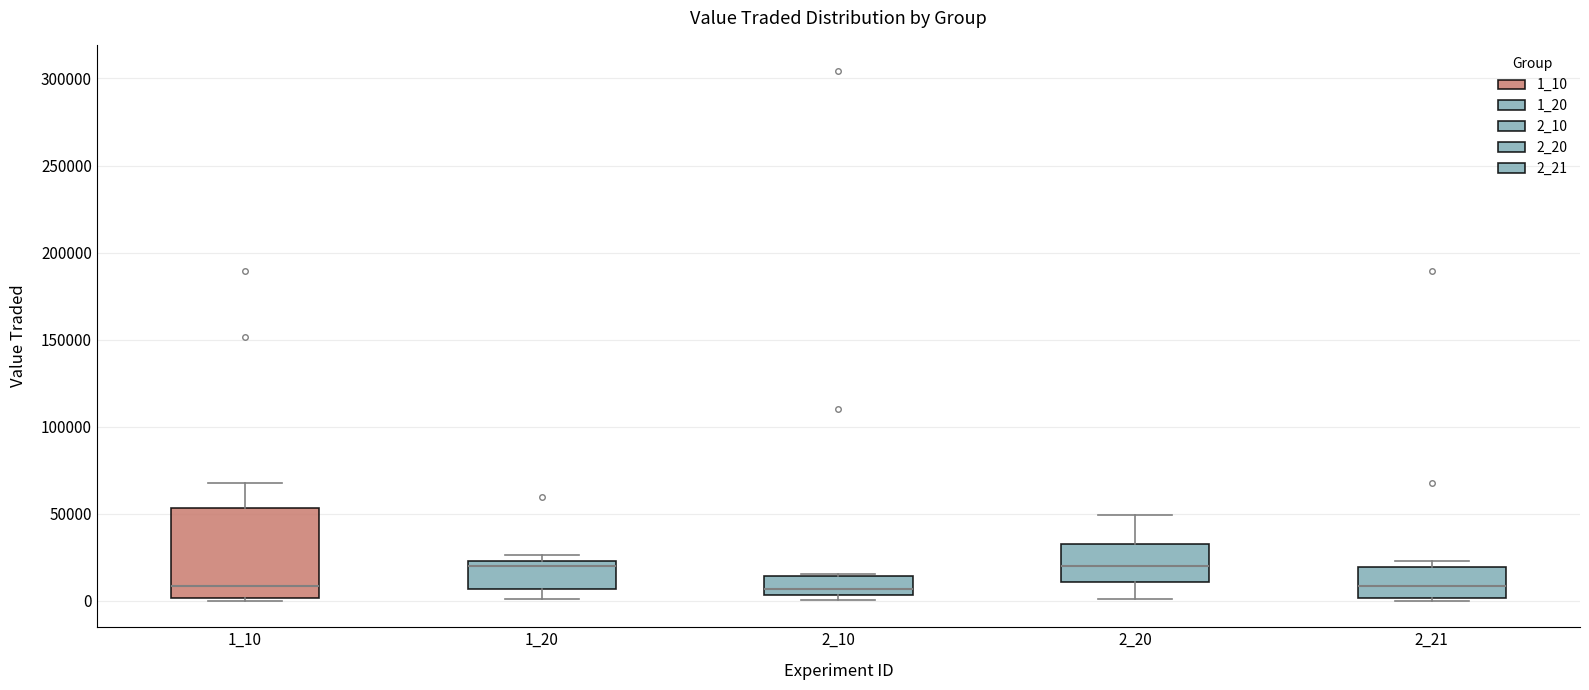

Reading left to right, transcribe this box plot: for each box, give where its median line is, the range the box spans, and where its two whiskers end, as read against the y-axis. The values are not printed on the chart, so give them approximately, as read against the axis.

1_10: median 10000, box 0 to 55000, whiskers 0 (just below the box's lower edge) to 70000
1_20: median 20000, box 5000 to 25000, whiskers 0 to 25000 (just above the box's upper edge)
2_10: median 5000 (just above the box's lower edge), box 5000 to 15000, whiskers 0 to 15000
2_20: median 20000, box 10000 to 35000, whiskers 0 to 50000
2_21: median 10000, box 0 to 20000, whiskers 0 (just below the box's lower edge) to 25000